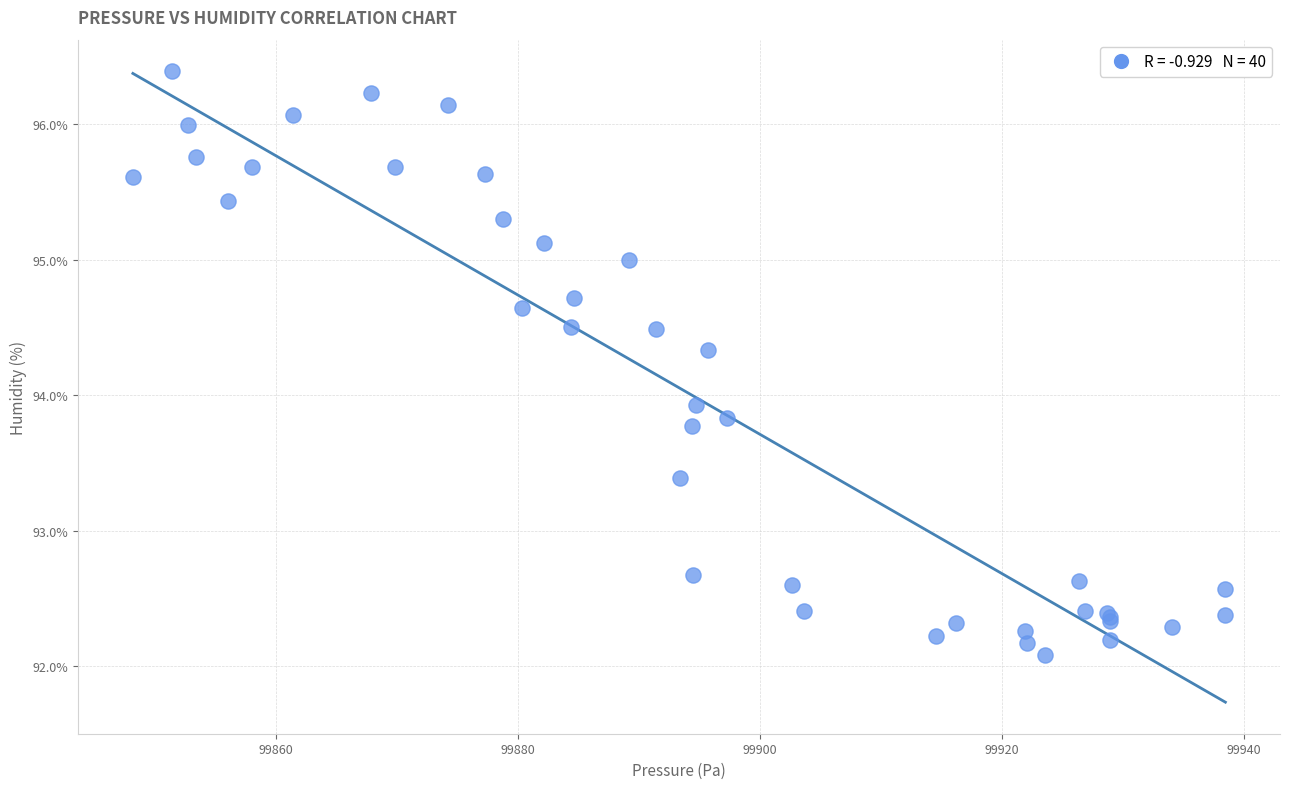

What Y value in the scatter plot is closest to 94?

93.9